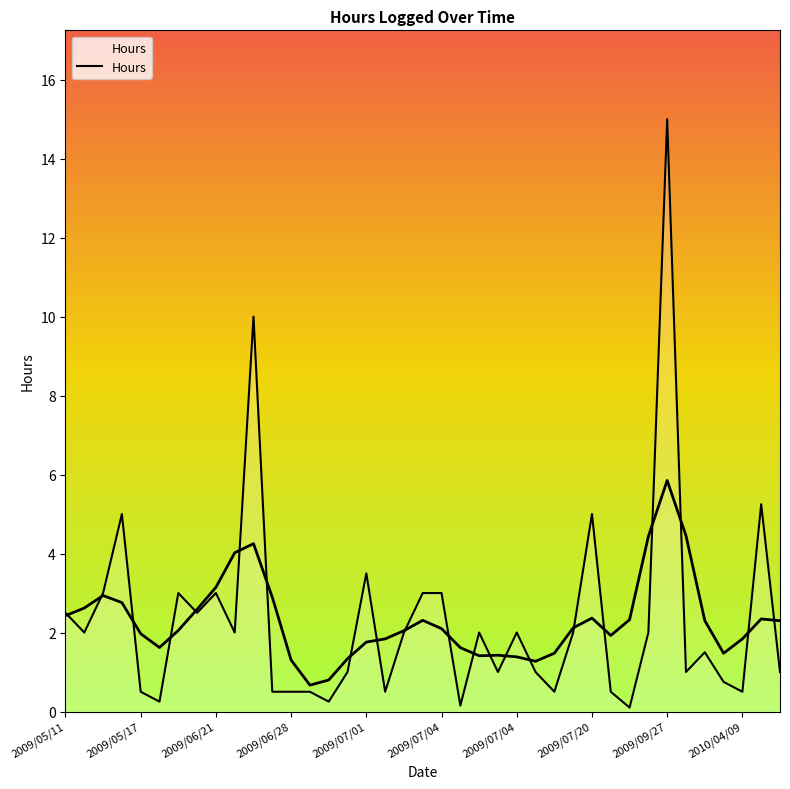

Reading right to left, list all the values displayed in this chart.

1.0	5.2	0.5	0.8	1.5	1.0	15.0	2.0	0.1	0.5	5.0	2.0	0.5	1.0	2.0	1.0	2.0	0.1	3.0	3.0	2.0	0.5	3.5	1.0	0.2	0.5	0.5	0.5	10.0	2.0	3.0	2.5	3.0	0.2	0.5	5.0	3.0	2.0	2.5